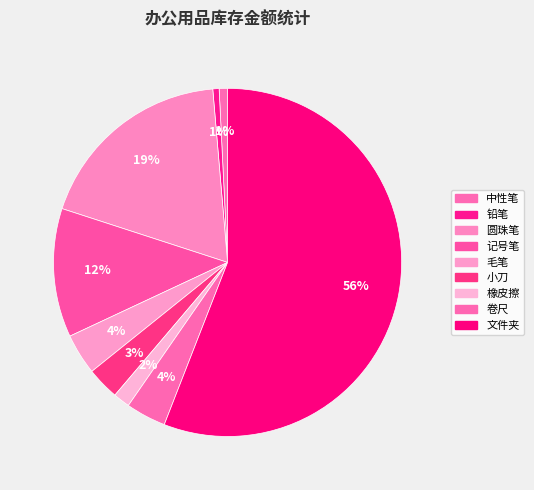

To the nearest percent, what is the difference between the largest and smallest slice percentages?

55%